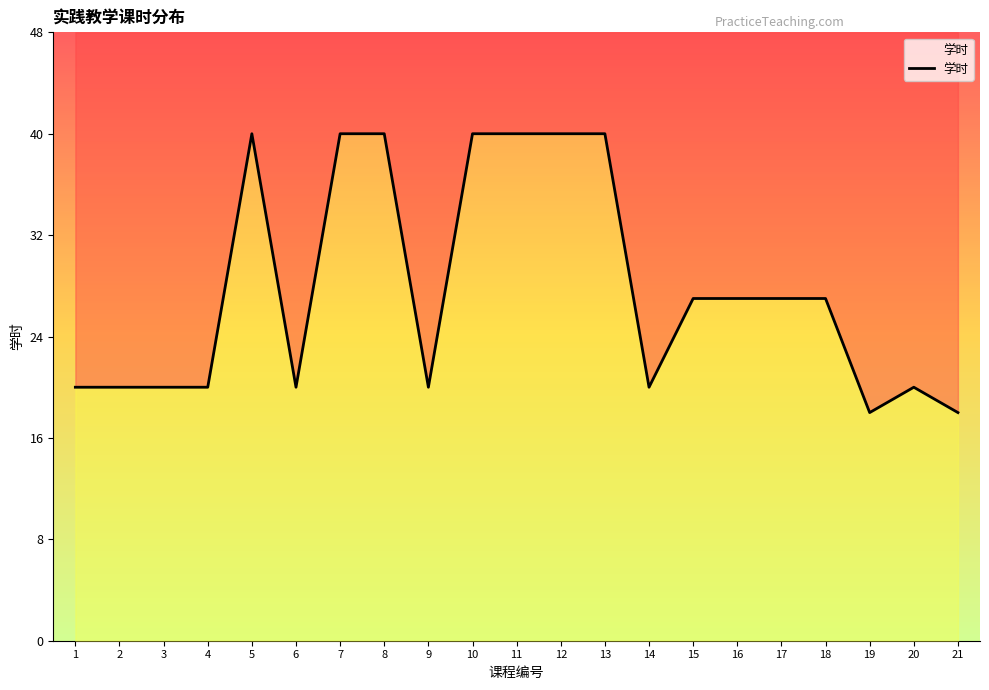

True or false: the data shows 20 at 14.

True